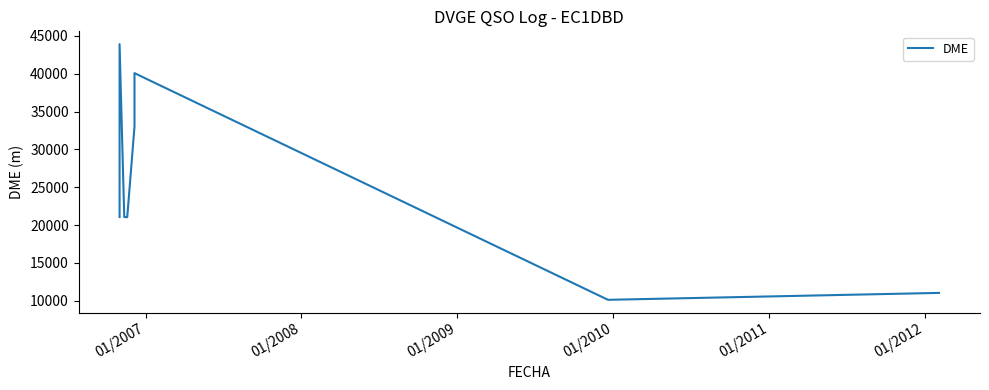

The chart shows a value of 5609 at 01/2006. True or false?

False